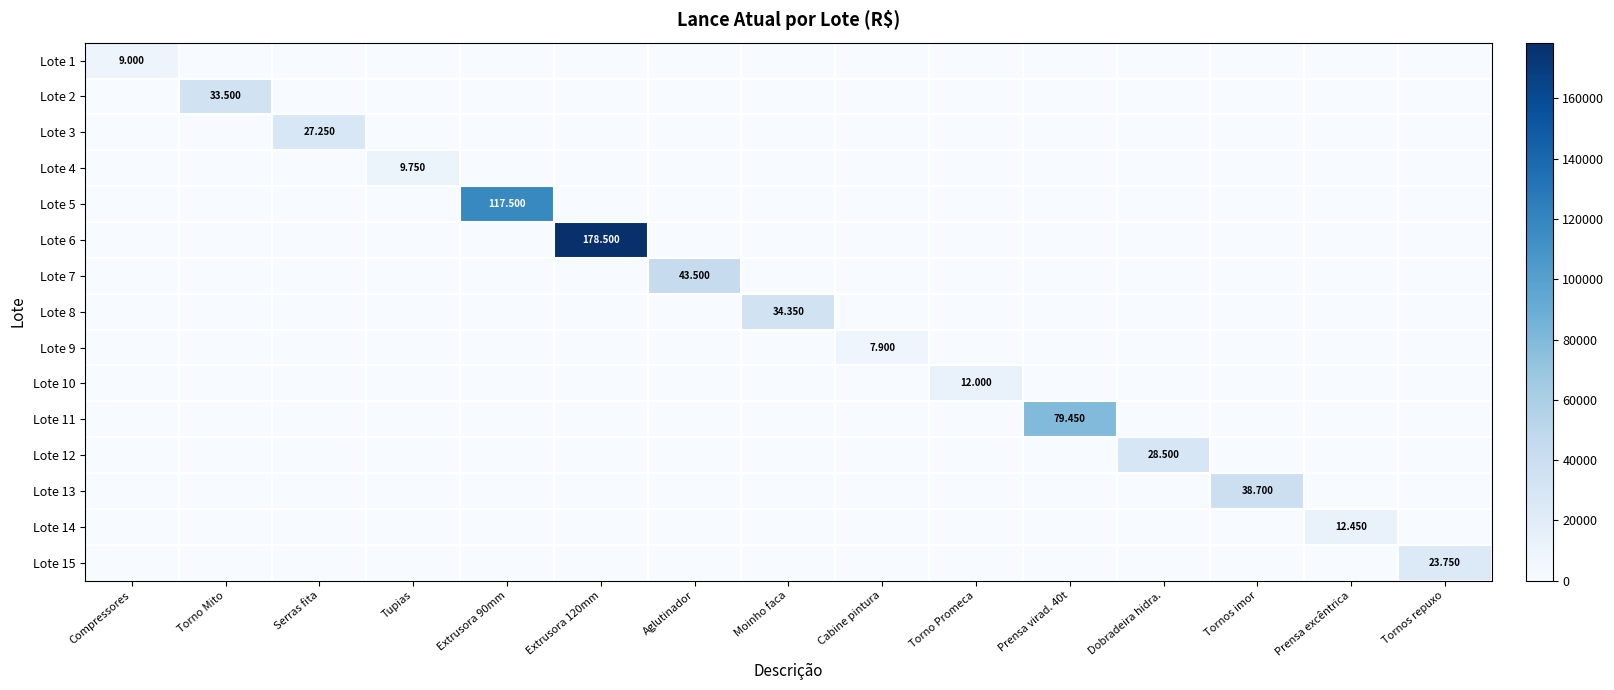

The Lote 13 series shows 0 at Torno Promeca. True or false?

True